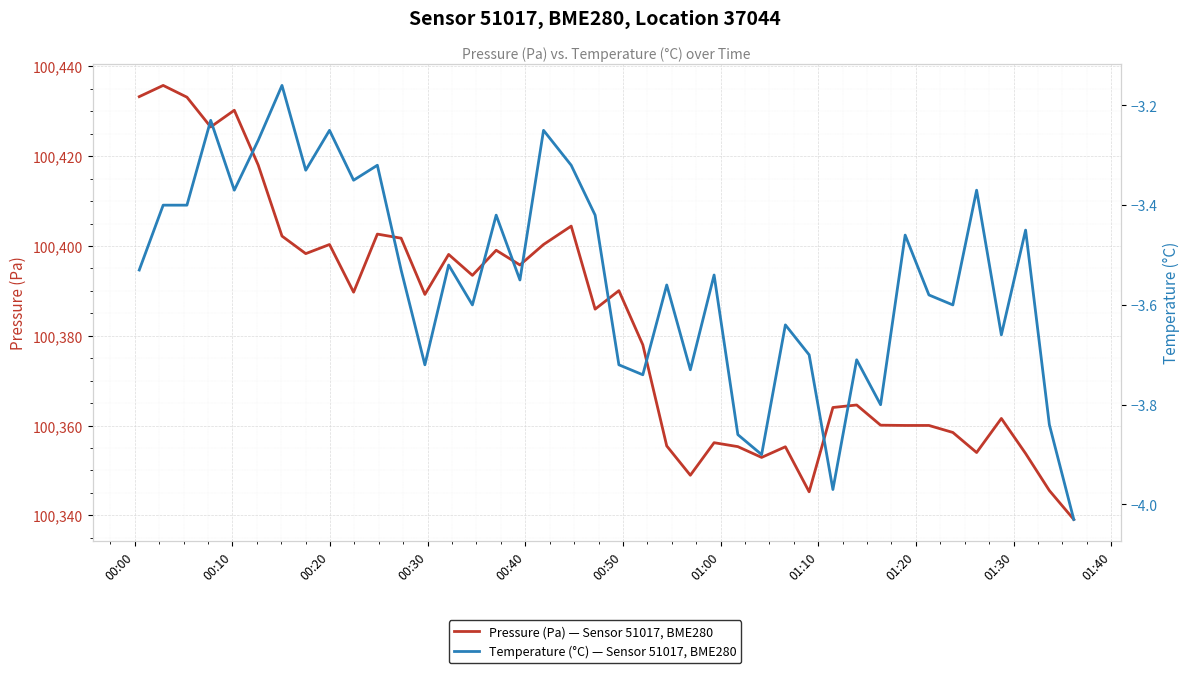

True or false: Pressure (Pa) — Sensor 51017, BME280 and Temperature (°C) — Sensor 51017, BME280 intersect in this chart.

False